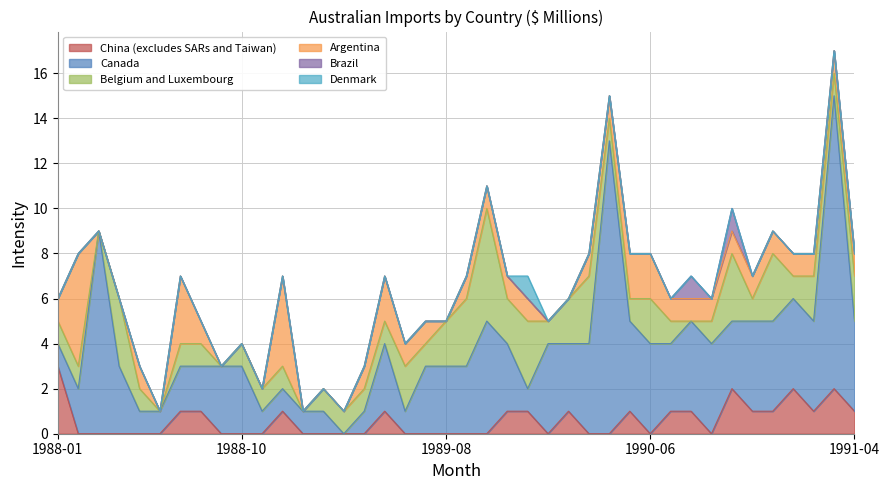

Reading left to right, extract all data points from this chart.

China (excludes SARs and Taiwan): 1988-01=3	1988-02=0	1988-03=0	1988-04=0	1988-05=0	1988-06=0	1988-07=1	1988-08=1	1988-09=0	1988-10=0	1988-11=0	1988-12=1	1989-01=0	1989-02=0	1989-03=0	1989-04=0	1989-05=1	1989-06=0	1989-07=0	1989-08=0	1989-09=0	1989-10=0	1989-11=1	1989-12=1	1990-01=0	1990-02=1	1990-03=0	1990-04=0	1990-05=1	1990-06=0	1990-07=1	1990-08=1	1990-09=0	1990-10=2	1990-11=1	1990-12=1	1991-01=2	1991-02=1	1991-03=2	1991-04=1
Canada: 1988-01=1	1988-02=2	1988-03=9	1988-04=3	1988-05=1	1988-06=1	1988-07=2	1988-08=2	1988-09=3	1988-10=3	1988-11=1	1988-12=1	1989-01=1	1989-02=1	1989-03=0	1989-04=1	1989-05=3	1989-06=1	1989-07=3	1989-08=3	1989-09=3	1989-10=5	1989-11=3	1989-12=1	1990-01=4	1990-02=3	1990-03=4	1990-04=13	1990-05=4	1990-06=4	1990-07=3	1990-08=4	1990-09=4	1990-10=3	1990-11=4	1990-12=4	1991-01=4	1991-02=4	1991-03=13	1991-04=4
Belgium and Luxembourg: 1988-01=1	1988-02=1	1988-03=0	1988-04=3	1988-05=1	1988-06=0	1988-07=1	1988-08=1	1988-09=0	1988-10=1	1988-11=1	1988-12=1	1989-01=0	1989-02=1	1989-03=1	1989-04=1	1989-05=1	1989-06=2	1989-07=1	1989-08=2	1989-09=3	1989-10=5	1989-11=2	1989-12=3	1990-01=1	1990-02=2	1990-03=3	1990-04=1	1990-05=1	1990-06=2	1990-07=1	1990-08=0	1990-09=1	1990-10=3	1990-11=1	1990-12=3	1991-01=1	1991-02=2	1991-03=1	1991-04=2
Argentina: 1988-01=1	1988-02=5	1988-03=0	1988-04=0	1988-05=1	1988-06=0	1988-07=3	1988-08=1	1988-09=0	1988-10=0	1988-11=0	1988-12=4	1989-01=0	1989-02=0	1989-03=0	1989-04=1	1989-05=2	1989-06=1	1989-07=1	1989-08=0	1989-09=1	1989-10=1	1989-11=1	1989-12=1	1990-01=0	1990-02=0	1990-03=1	1990-04=1	1990-05=2	1990-06=2	1990-07=1	1990-08=1	1990-09=1	1990-10=1	1990-11=1	1990-12=1	1991-01=1	1991-02=1	1991-03=1	1991-04=1
Brazil: 1988-01=0	1988-02=0	1988-03=0	1988-04=0	1988-05=0	1988-06=0	1988-07=0	1988-08=0	1988-09=0	1988-10=0	1988-11=0	1988-12=0	1989-01=0	1989-02=0	1989-03=0	1989-04=0	1989-05=0	1989-06=0	1989-07=0	1989-08=0	1989-09=0	1989-10=0	1989-11=0	1989-12=0	1990-01=0	1990-02=0	1990-03=0	1990-04=0	1990-05=0	1990-06=0	1990-07=0	1990-08=1	1990-09=0	1990-10=1	1990-11=0	1990-12=0	1991-01=0	1991-02=0	1991-03=0	1991-04=0
Denmark: 1988-01=0	1988-02=0	1988-03=0	1988-04=0	1988-05=0	1988-06=0	1988-07=0	1988-08=0	1988-09=0	1988-10=0	1988-11=0	1988-12=0	1989-01=0	1989-02=0	1989-03=0	1989-04=0	1989-05=0	1989-06=0	1989-07=0	1989-08=0	1989-09=0	1989-10=0	1989-11=0	1989-12=1	1990-01=0	1990-02=0	1990-03=0	1990-04=0	1990-05=0	1990-06=0	1990-07=0	1990-08=0	1990-09=0	1990-10=0	1990-11=0	1990-12=0	1991-01=0	1991-02=0	1991-03=0	1991-04=0